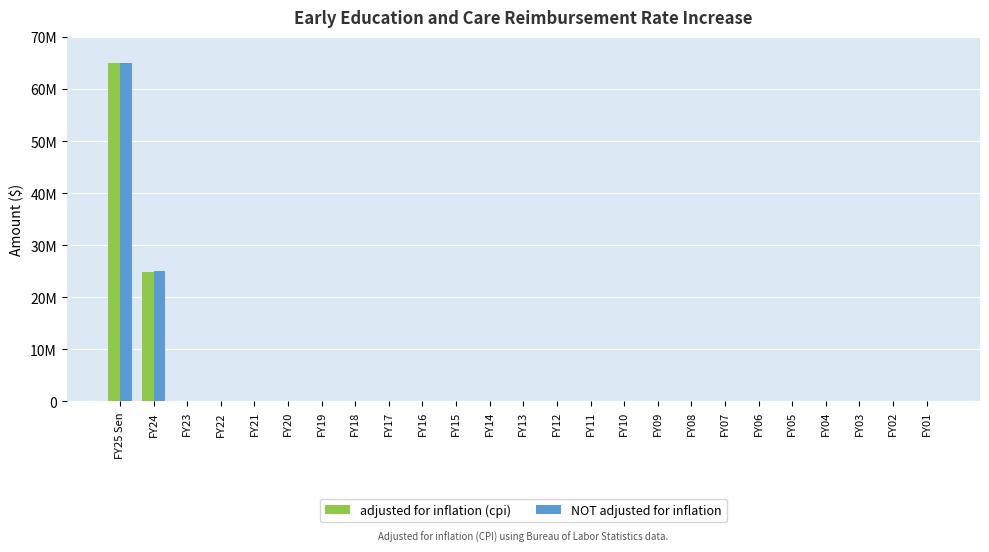

Rank the series at FY19 from lowest to highest value.

adjusted for inflation (cpi), NOT adjusted for inflation